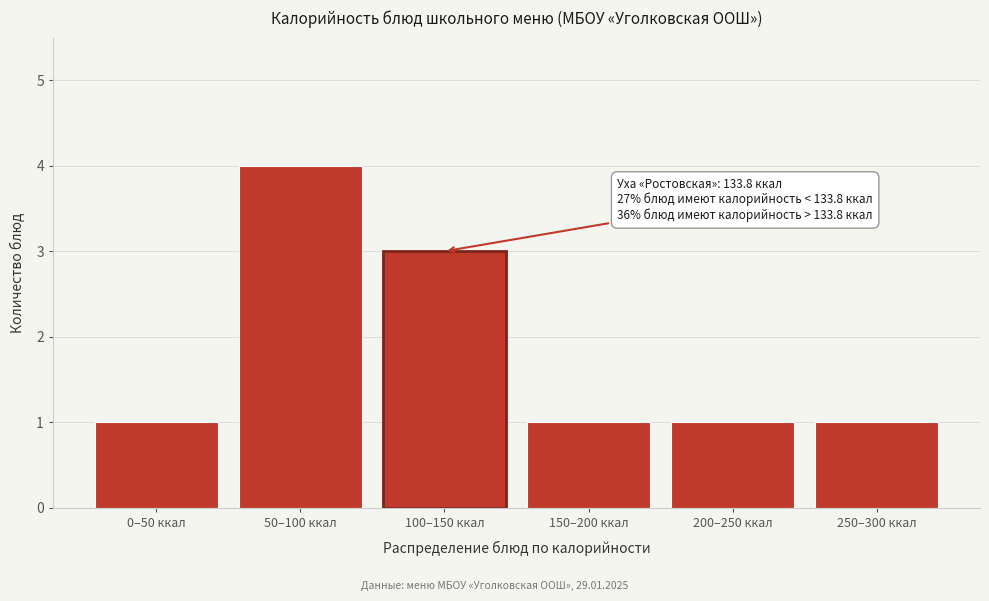

Reading left to right, extract all data points from this chart.

1	4	3	1	1	1